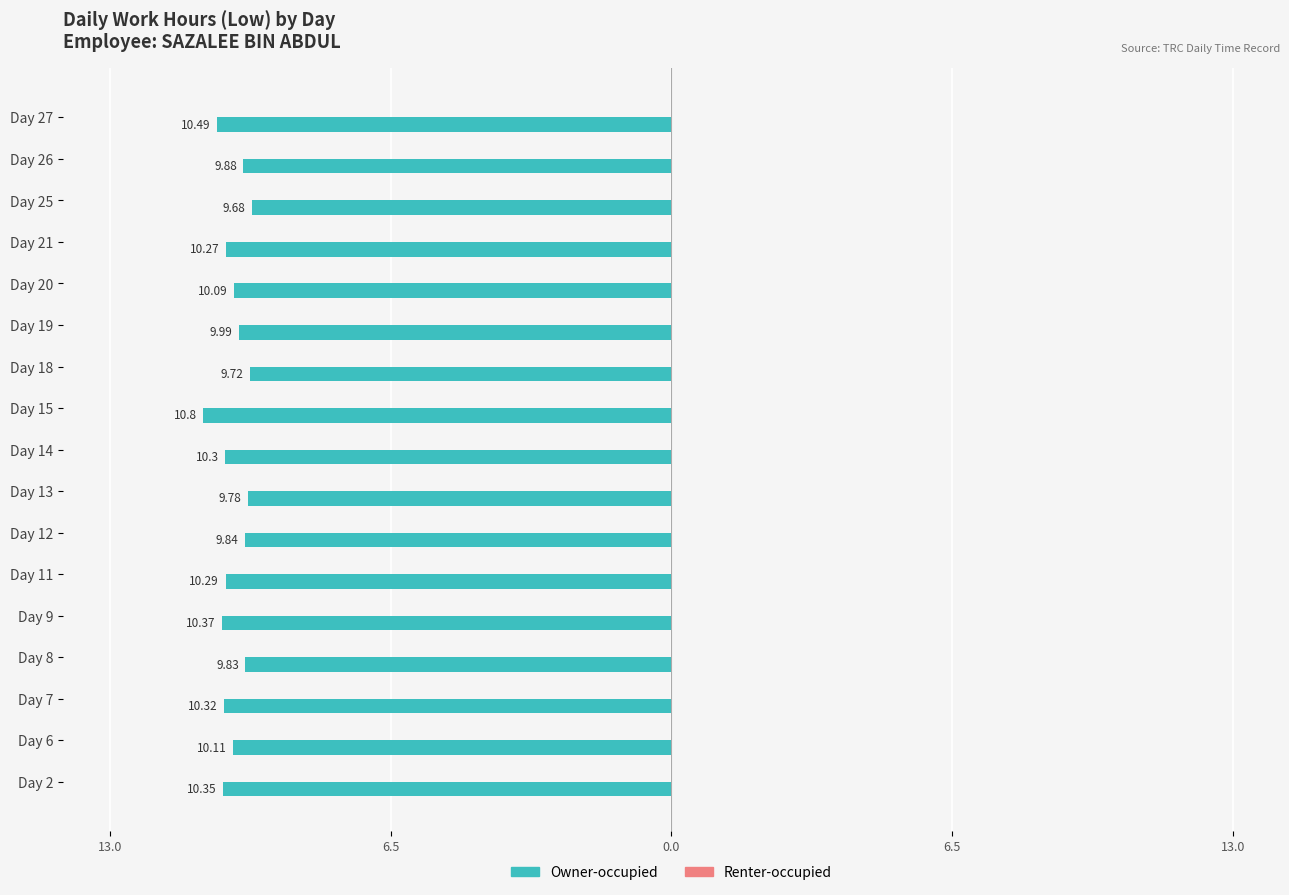

Are the bars grouped side by side (vs. stacked)?

No